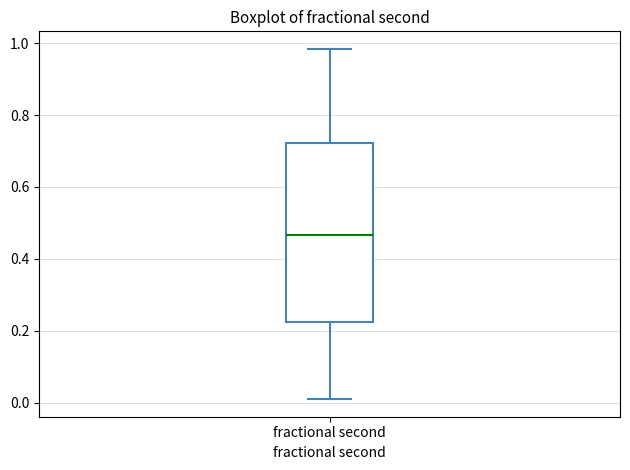

Transcribe this box plot: give where the median line is, the range the box spans, and where the two whiskers end, as read against the y-axis. The values are not printed on the chart, so give them approximately, as read against the axis.

median 0.46, box 0.22 to 0.72, whiskers 0.00 to 0.98